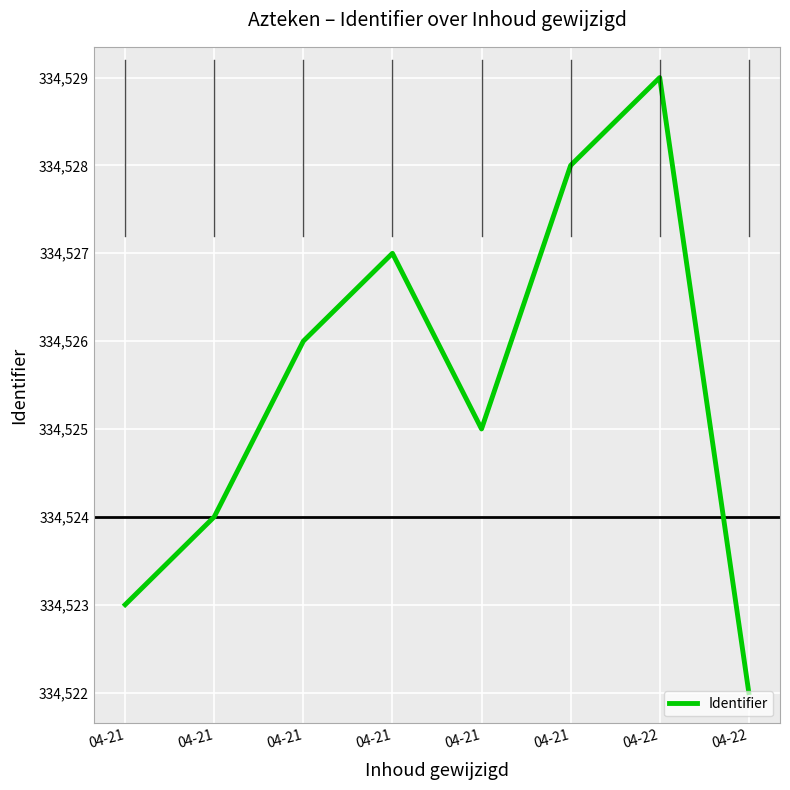

What is the maximum value shown in the chart?

334529